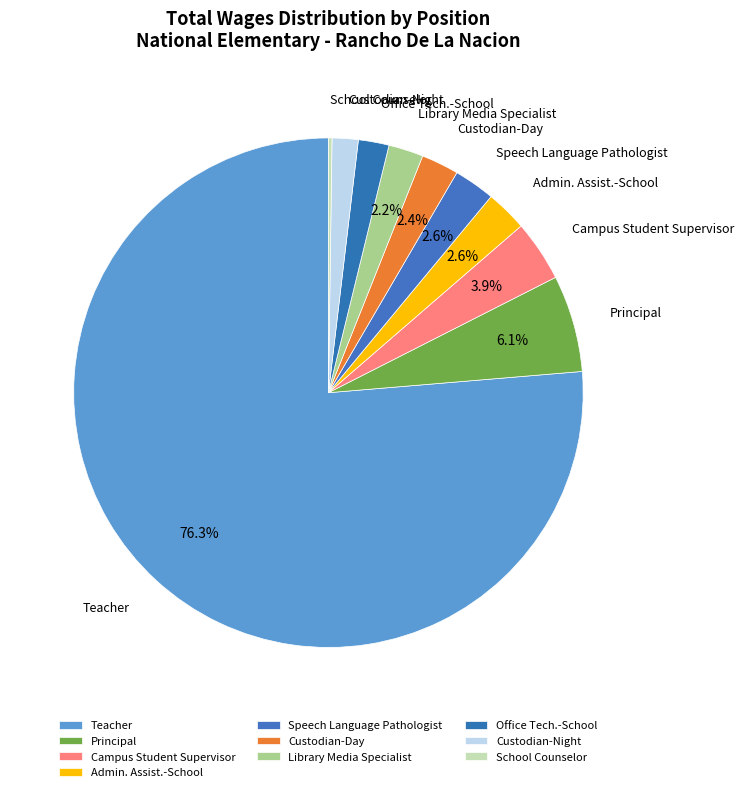

What is the smallest slice in the pie chart?

School Counselor